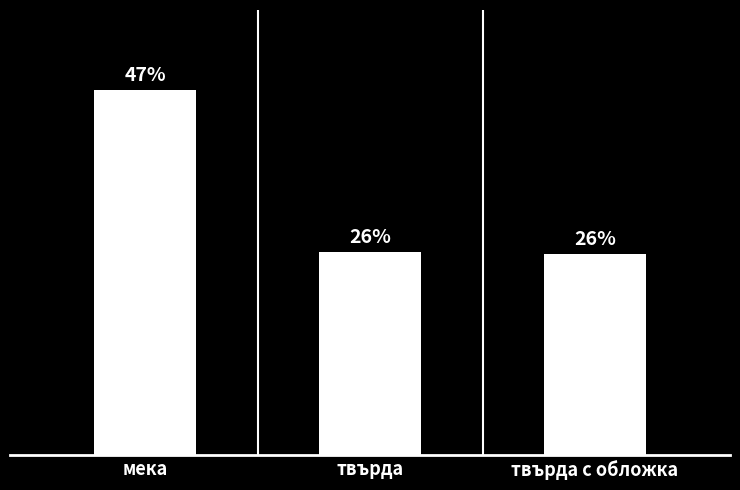

Does the chart contain any negative values?

No